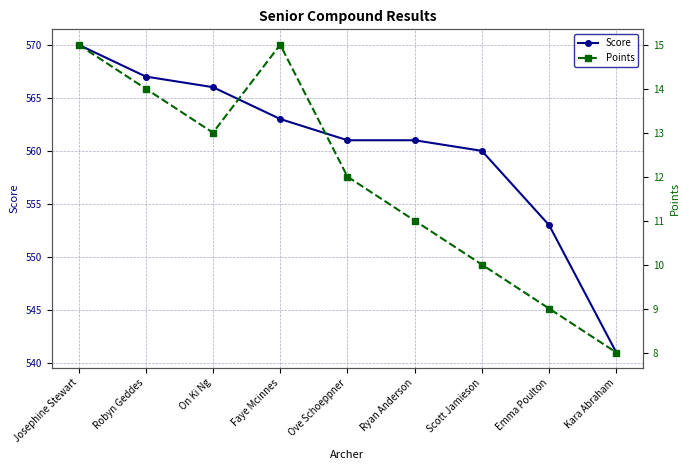

Count the number of data series in this chart.

2